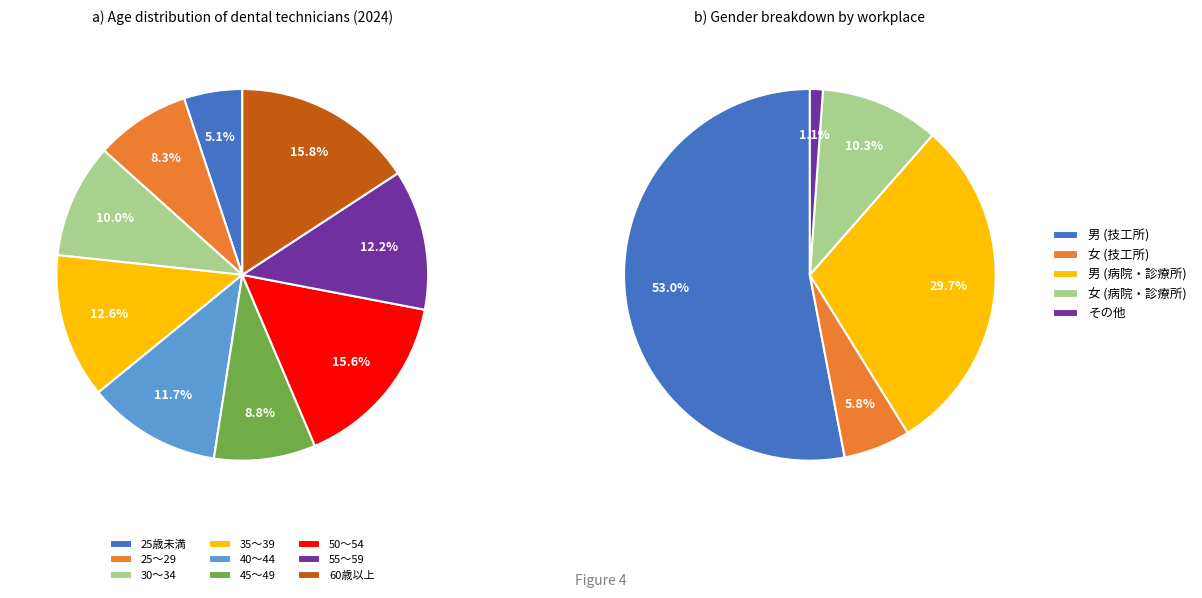

Count the number of slices in the pie.

9